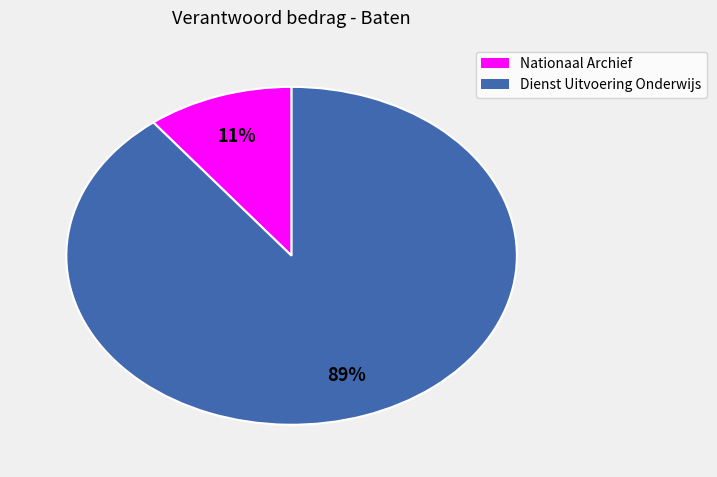

Is Dienst Uitvoering Onderwijs the majority of the pie?

Yes